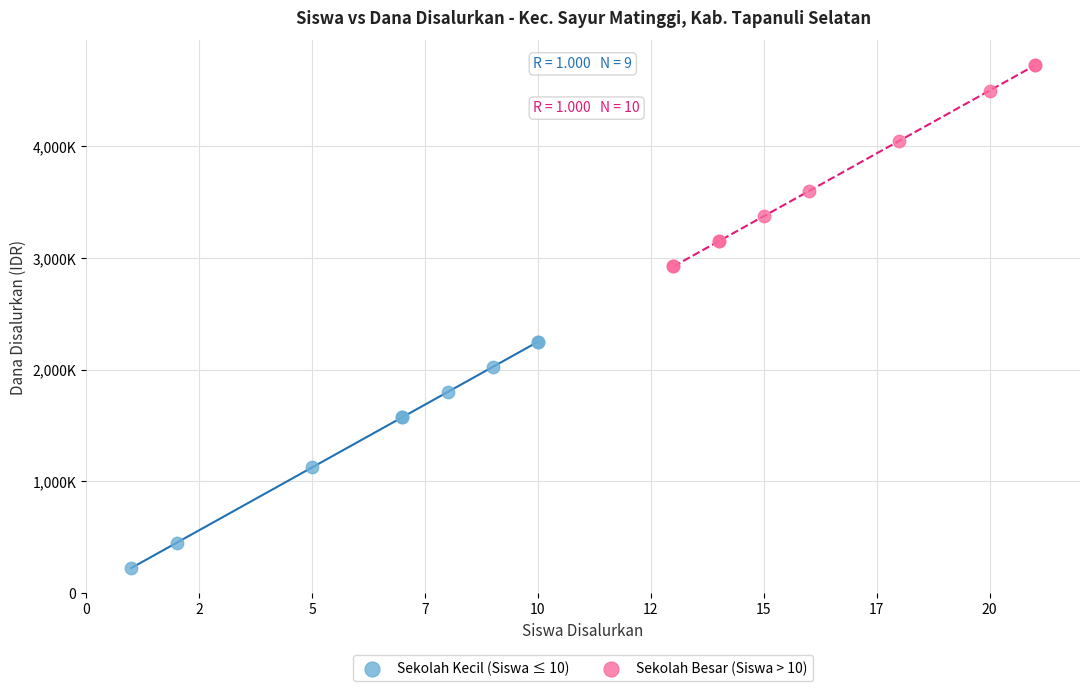

Which series contains the lowest Y value?

Sekolah Kecil (Siswa ≤ 10)